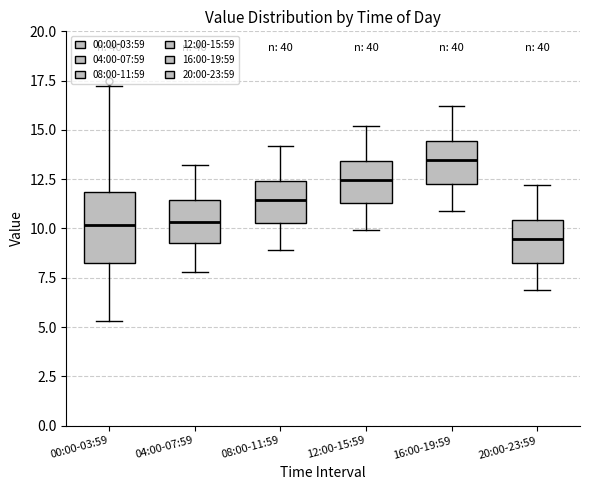

Where does the median line of the box for 20:00-23:59 sit on the y-axis? The values are not printed on the chart, so give them approximately, as read against the axis.

9.5